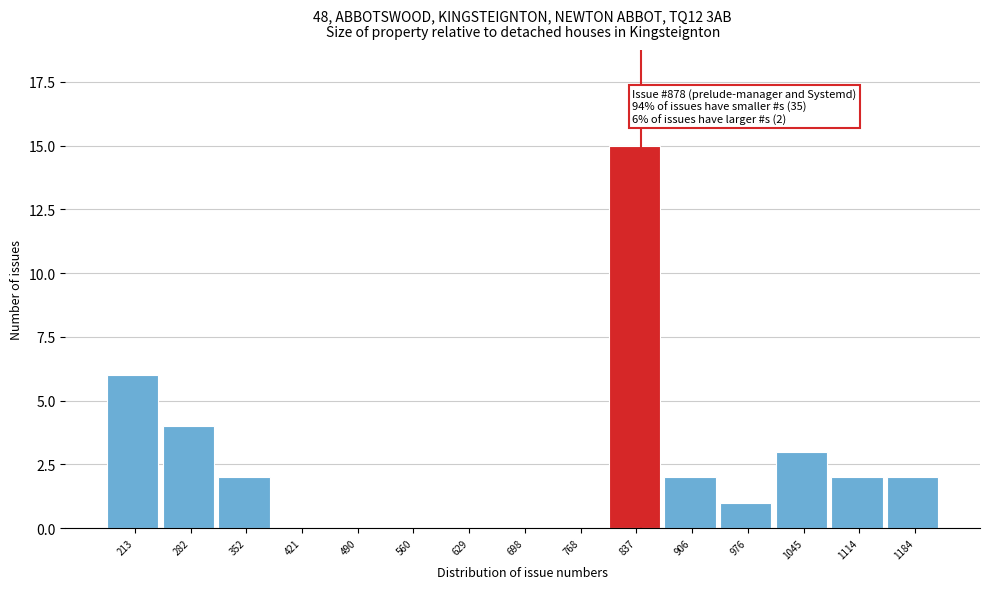

Reading left to right, transcribe all the data shown in this chart.

213=6	282=4	352=2	421=0	490=0	560=0	629=0	698=0	768=0	837=15	906=2	976=1	1045=3	1114=2	1184=2